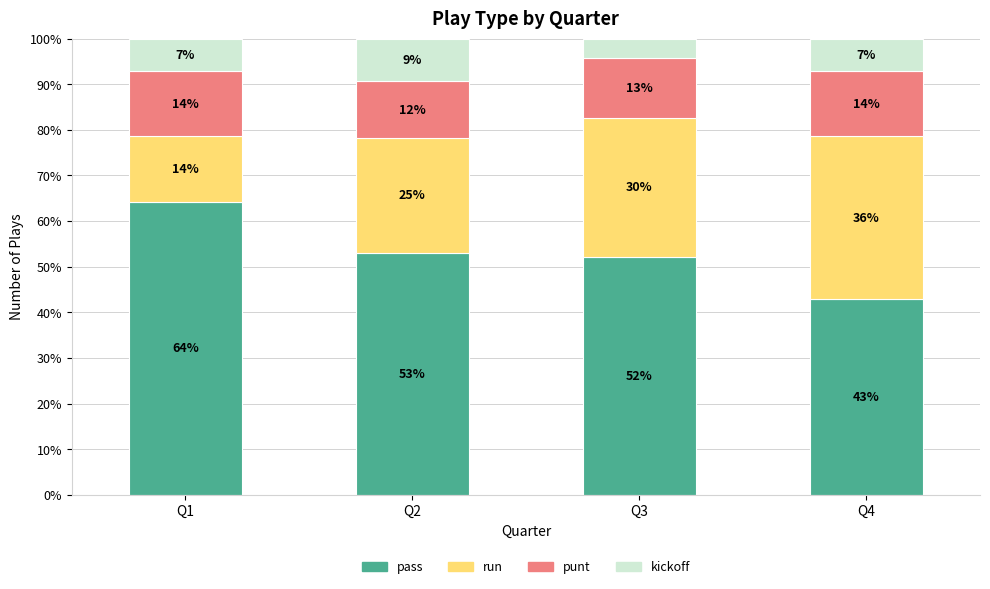

List the series in order of their peak value, highest first.

pass, run, punt, kickoff